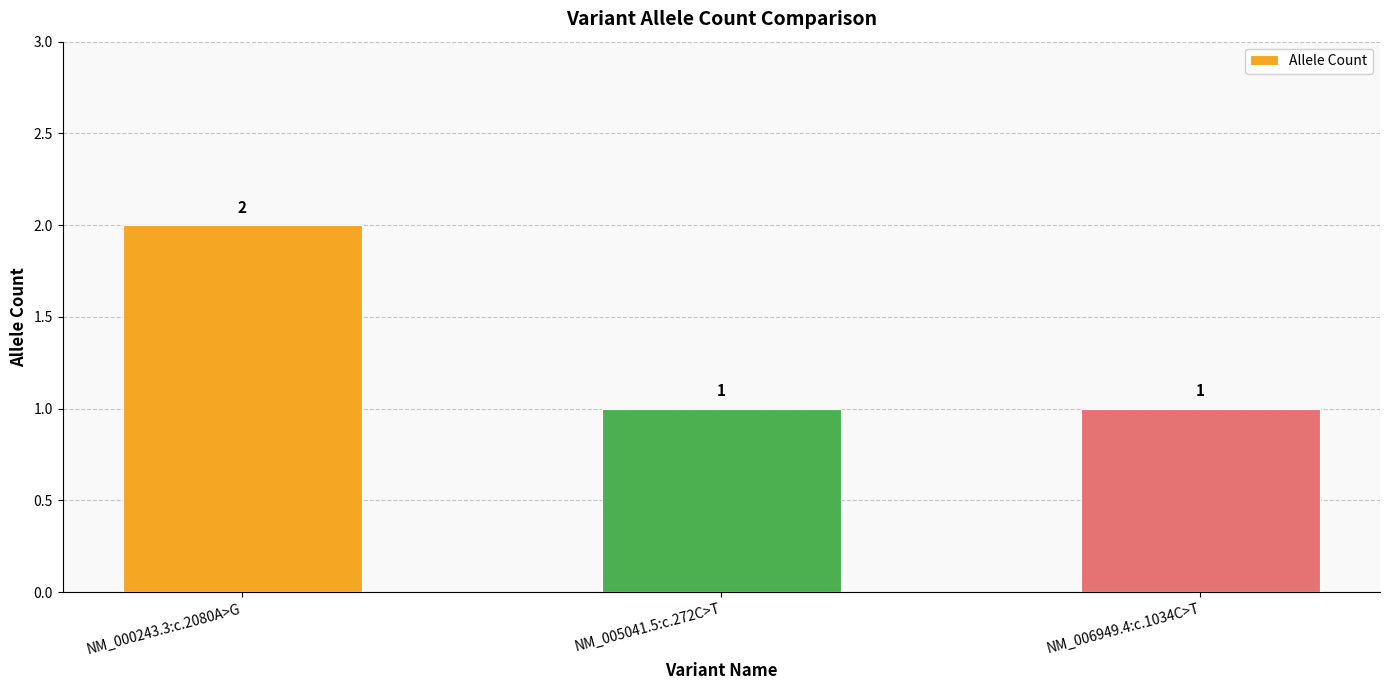

What is the difference between the maximum and minimum values?

1